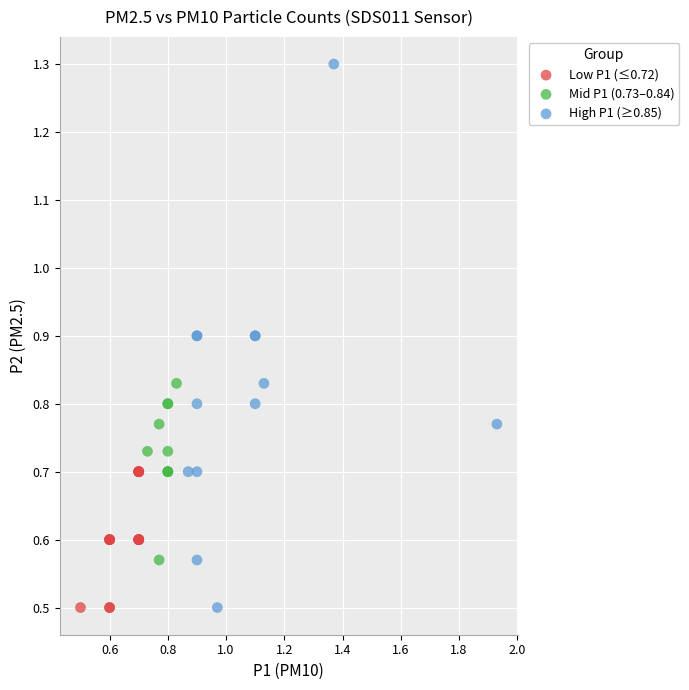

Which series reaches the maximum Y coordinate?

High P1 (≥0.85)